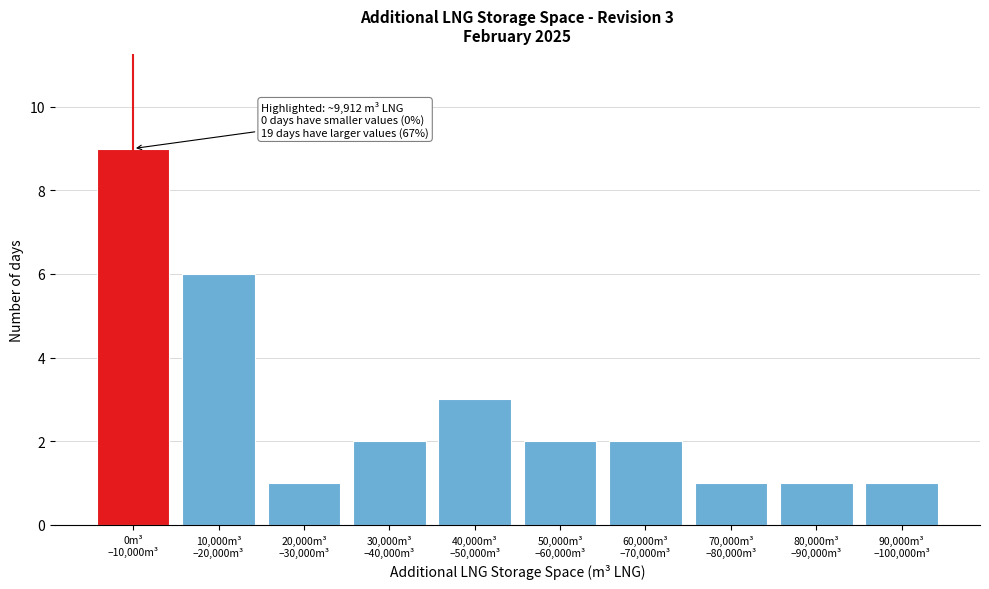

Reading left to right, list all the values displayed in this chart.

9	6	1	2	3	2	2	1	1	1